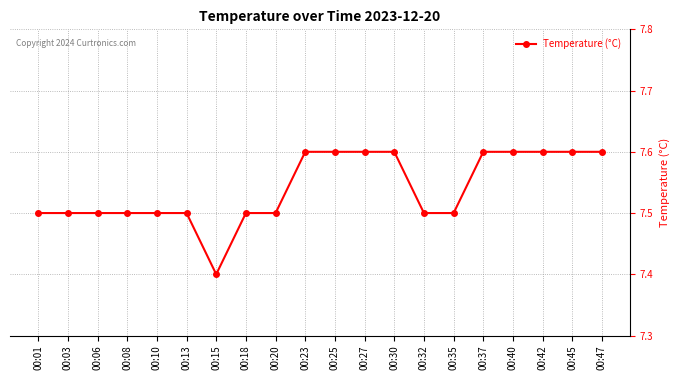

What is the greatest value displayed?

7.6